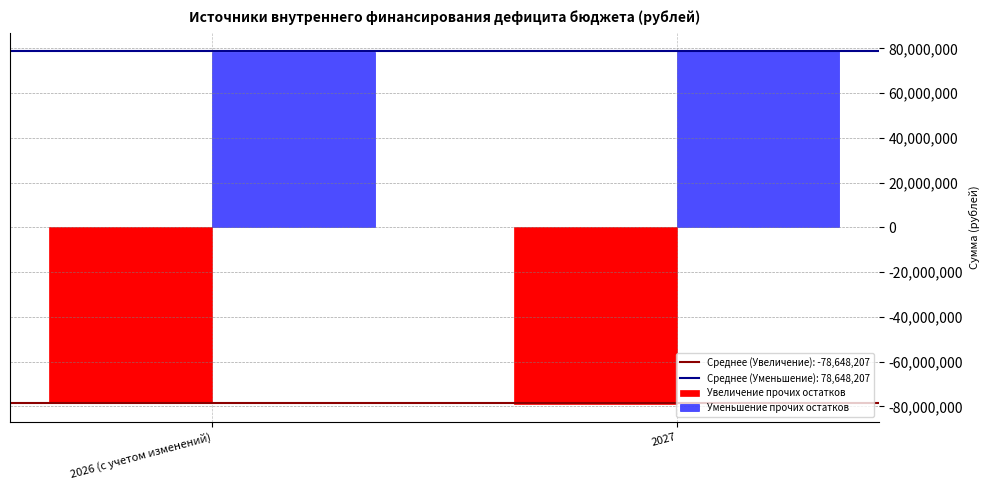

Reading right to left, what are all the values shown in this chart?

Увеличение прочих остатков: 2027=-79023427.2	2026 (с учетом изменений)=-78272987.2
Уменьшение прочих остатков: 2027=79023427.2	2026 (с учетом изменений)=78272987.2